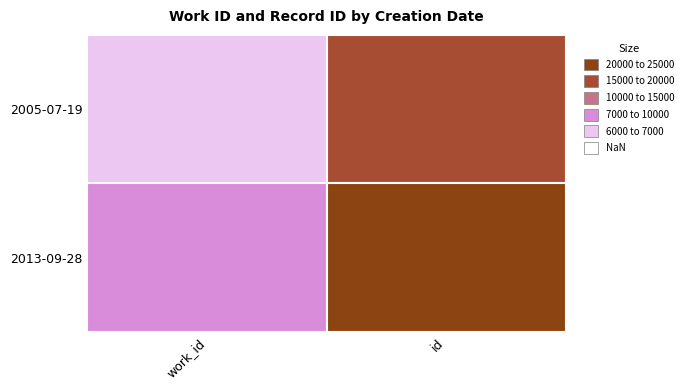

List the labels in order of  value, largest first.

2013-09-28, 2005-07-19